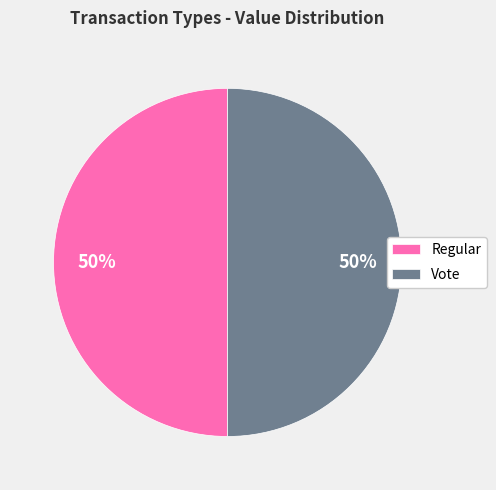

Combined, do Vote and Regular account for over 50%?

Yes